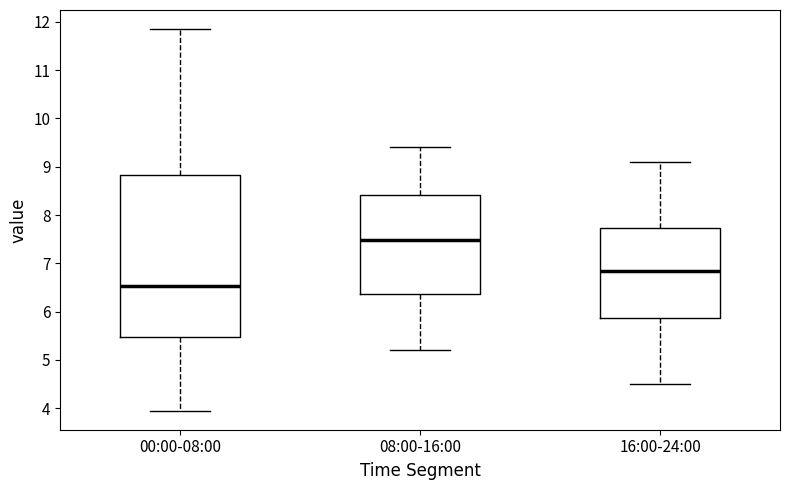

Which box is the tallest, from its lower edge to its upper edge?

00:00-08:00